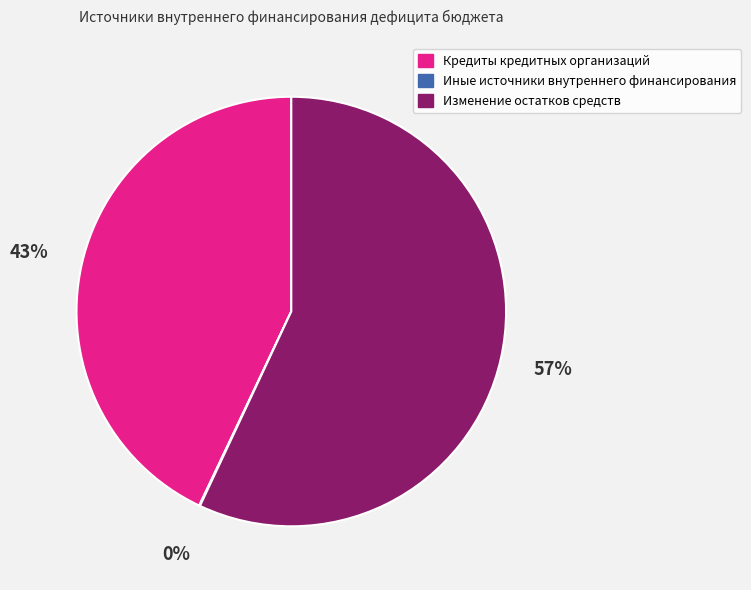

Is the sum of Кредиты кредитных организаций and Изменение остатков средств greater than half?

Yes